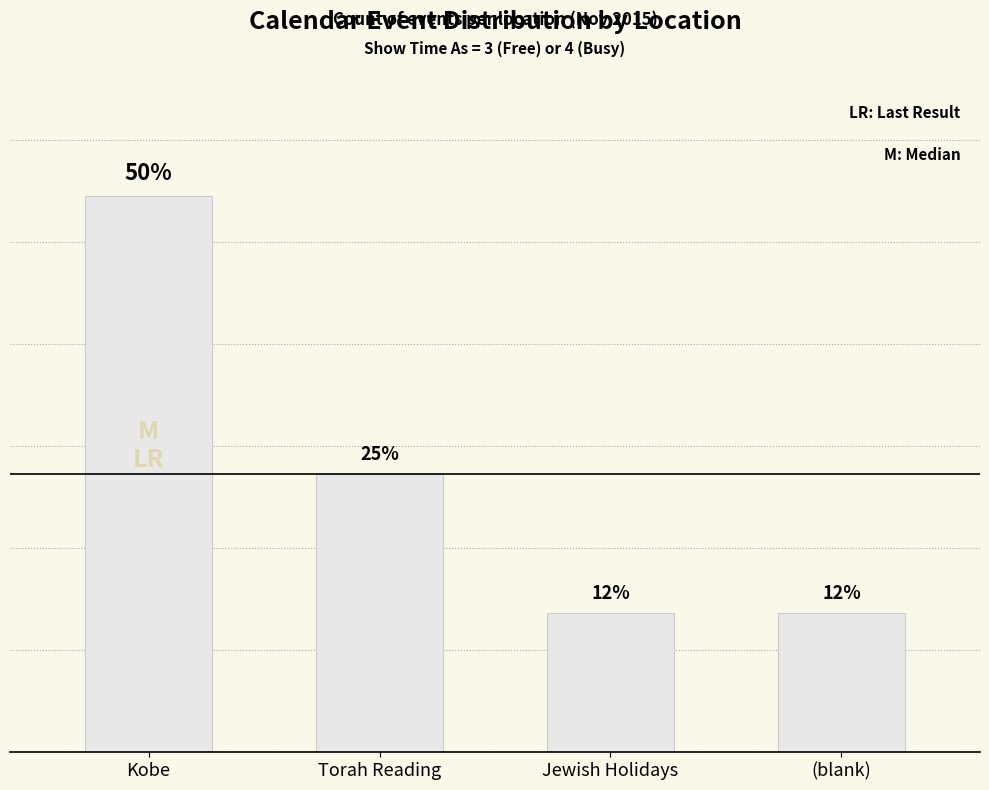

What is the label of the 1st bar from the left?

Kobe